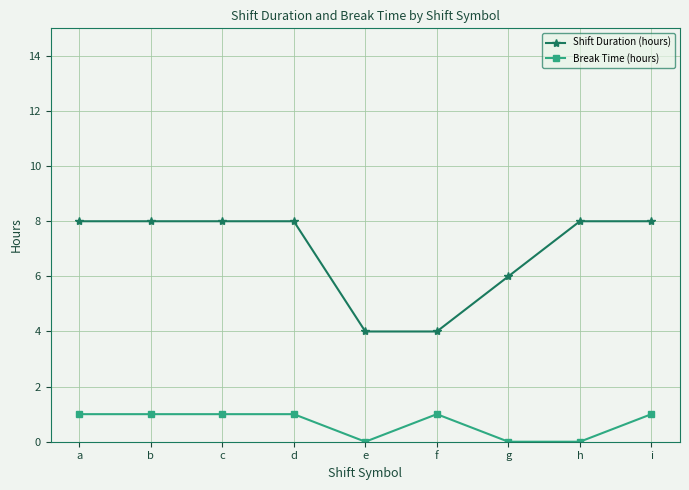

Rank the series by their average value, from lowest to highest.

Break Time (hours), Shift Duration (hours)